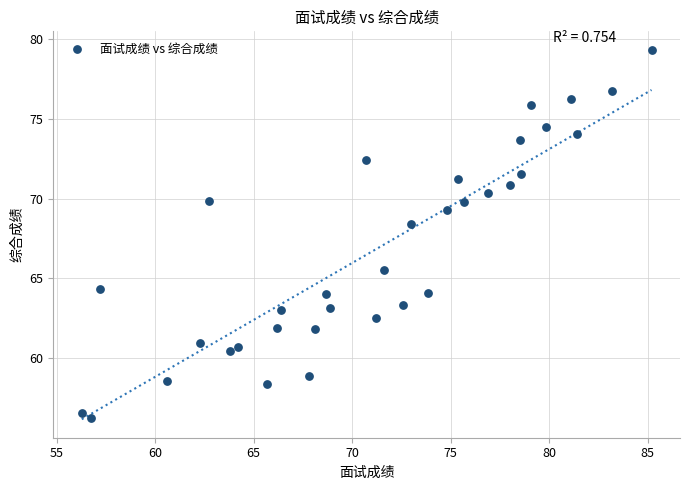

What is the range of X values (max minus min)?

28.9